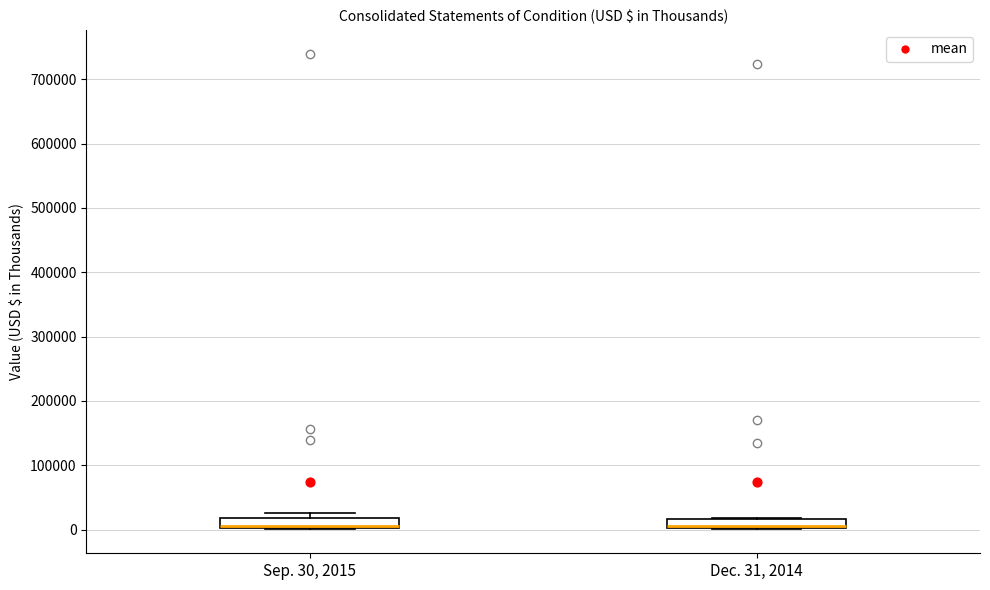

Where is the lower edge of the box for Dec. 31, 2014 on the y-axis? The values are not printed on the chart, so give them approximately, as read against the axis.

0